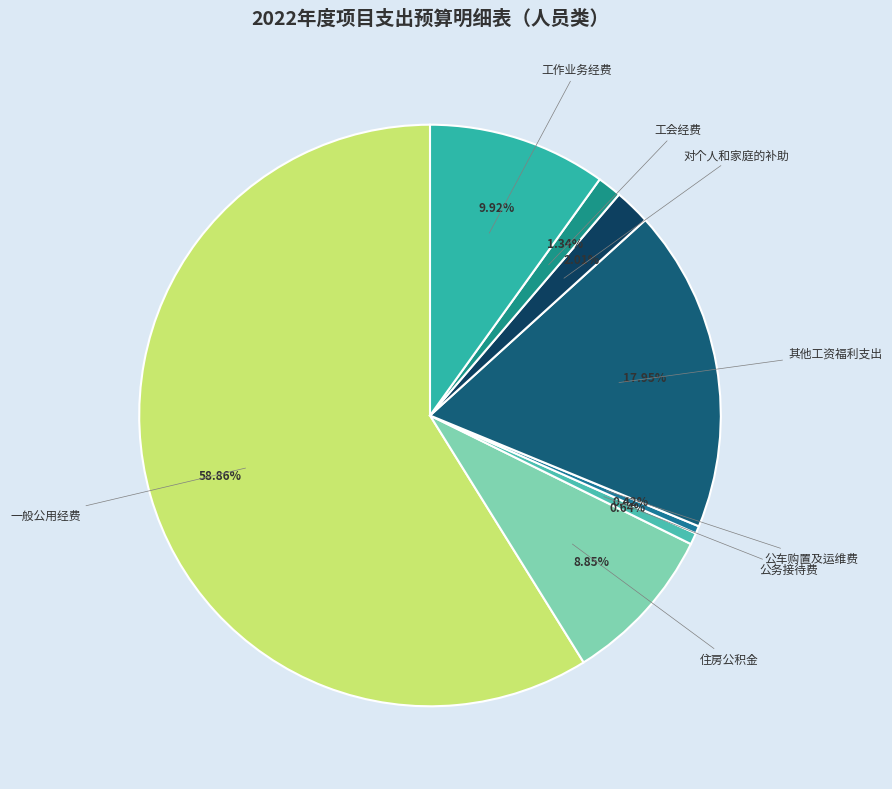

Do 其他工资福利支出 and 对个人和家庭的补助 together represent more than half of the pie?

No